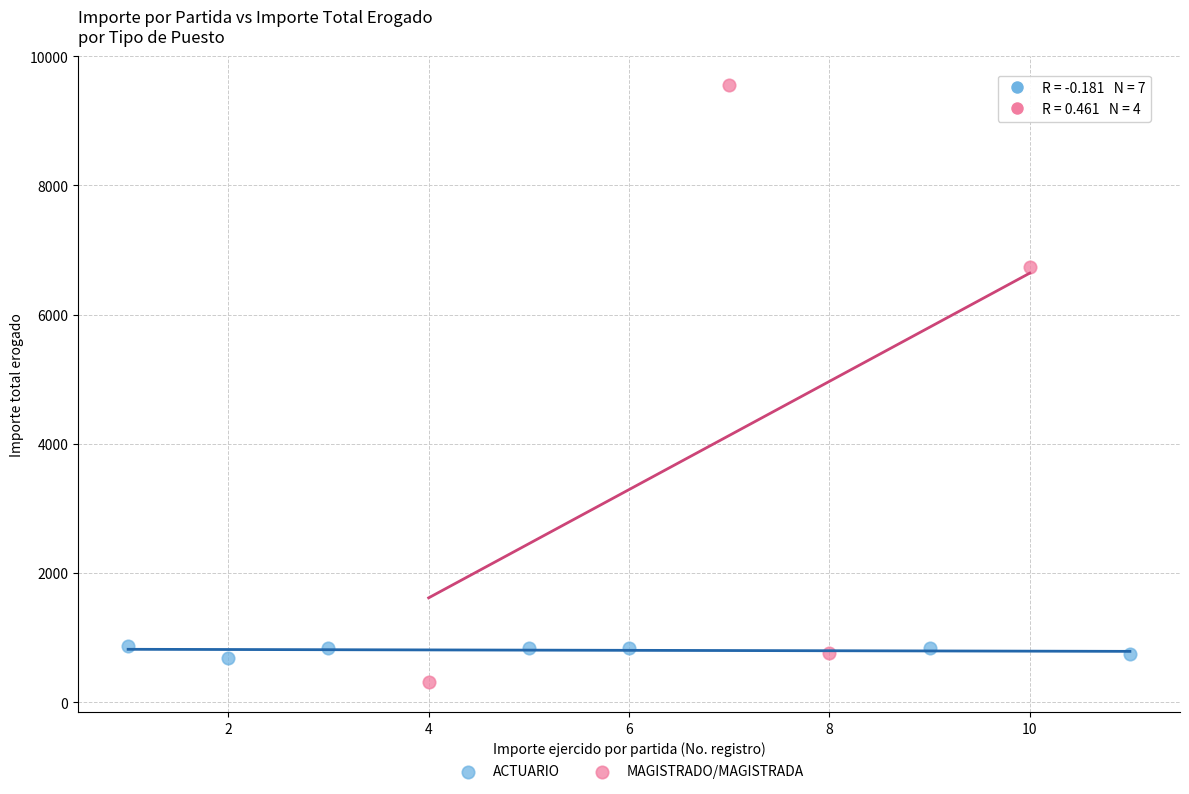

Which series has the widest spread of Y values?

MAGISTRADO/MAGISTRADA